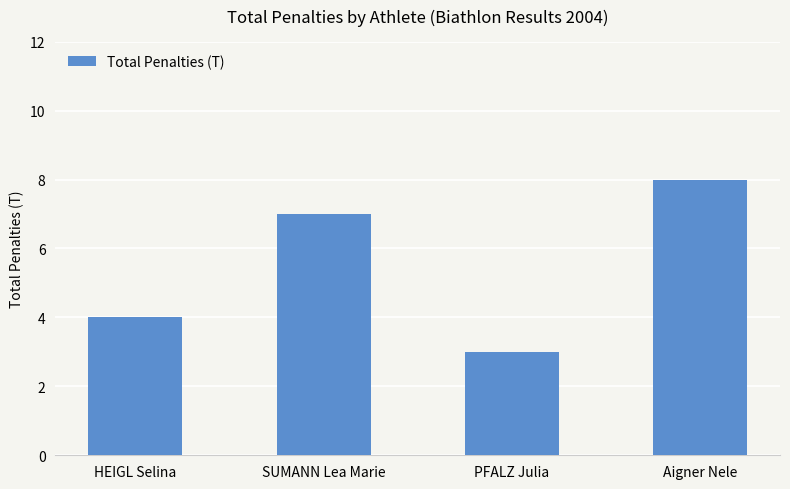

What is the difference between the second highest and second lowest values?

3